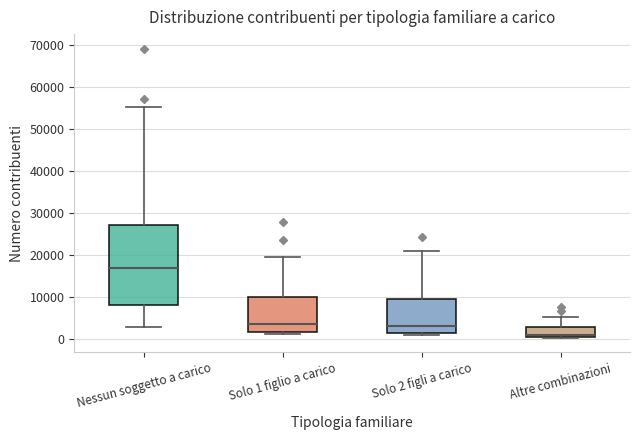

Reading left to right, transcribe this box plot: for each box, give where its median line is, the range the box spans, and where its two whiskers end, as read against the y-axis. The values are not printed on the chart, so give them approximately, as read against the axis.

Nessun soggetto a carico: median 17000, box 8000 to 27000, whiskers 3000 to 55000
Solo 1 figlio a carico: median 4000, box 2000 to 10000, whiskers 1000 to 19000
Solo 2 figli a carico: median 3000, box 1000 to 10000, whiskers 1000 (just below the box's lower edge) to 21000
Altre combinazioni: median 1000, box 0 to 3000, whiskers 0 to 5000